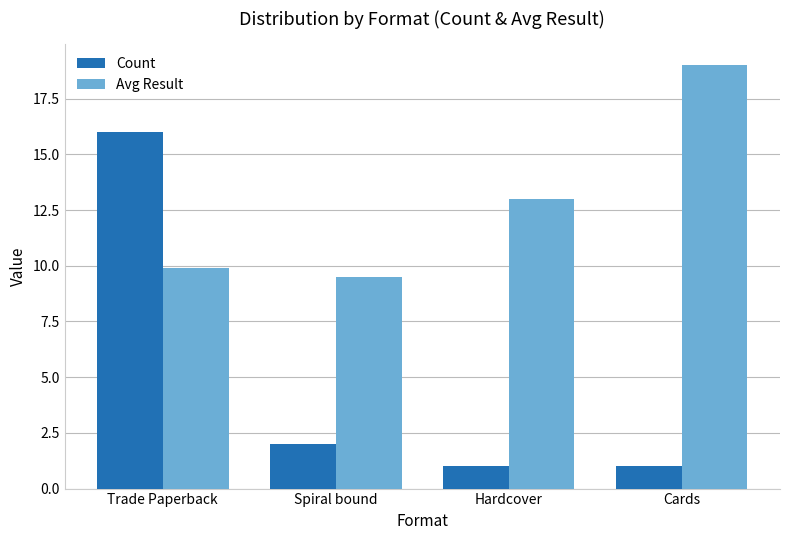

What position from the right is Spiral bound?

3